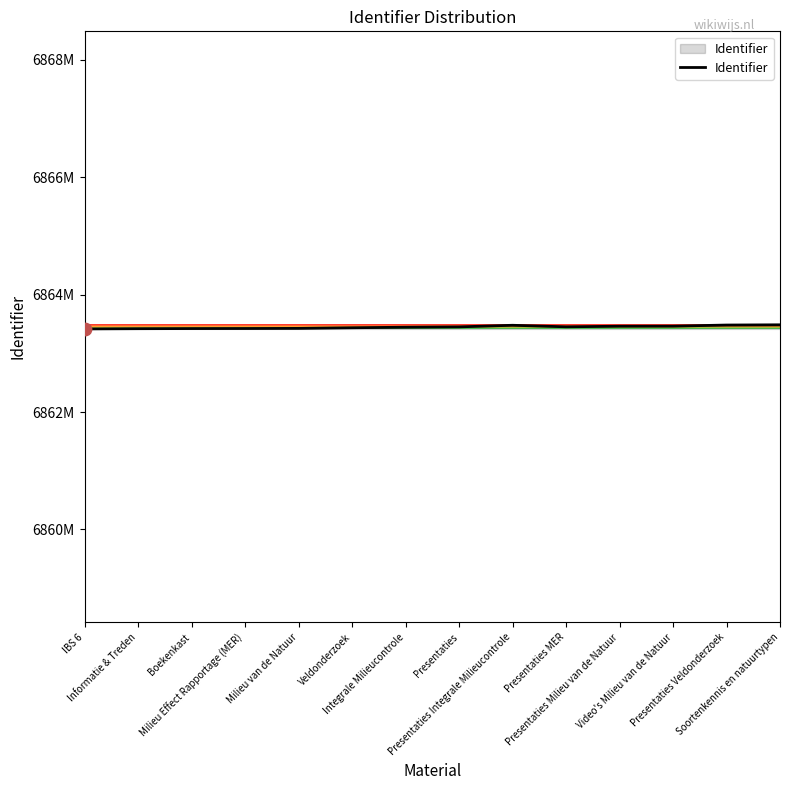

What is the change in value from IBS 6 to Presentaties Integrale Milieucontrole?

+62